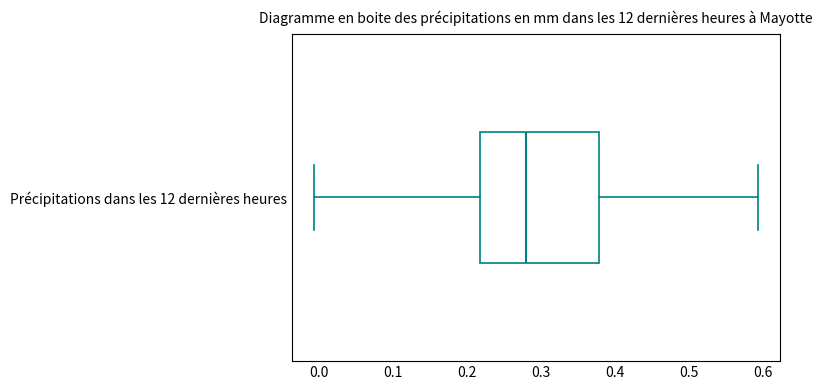

Transcribe this box plot: give where the median line is, the range the box spans, and where the two whiskers end, as read against the x-axis. The values are not printed on the chart, so give them approximately, as read against the axis.

median 0.28, box 0.22 to 0.38, whiskers -0.01 to 0.59